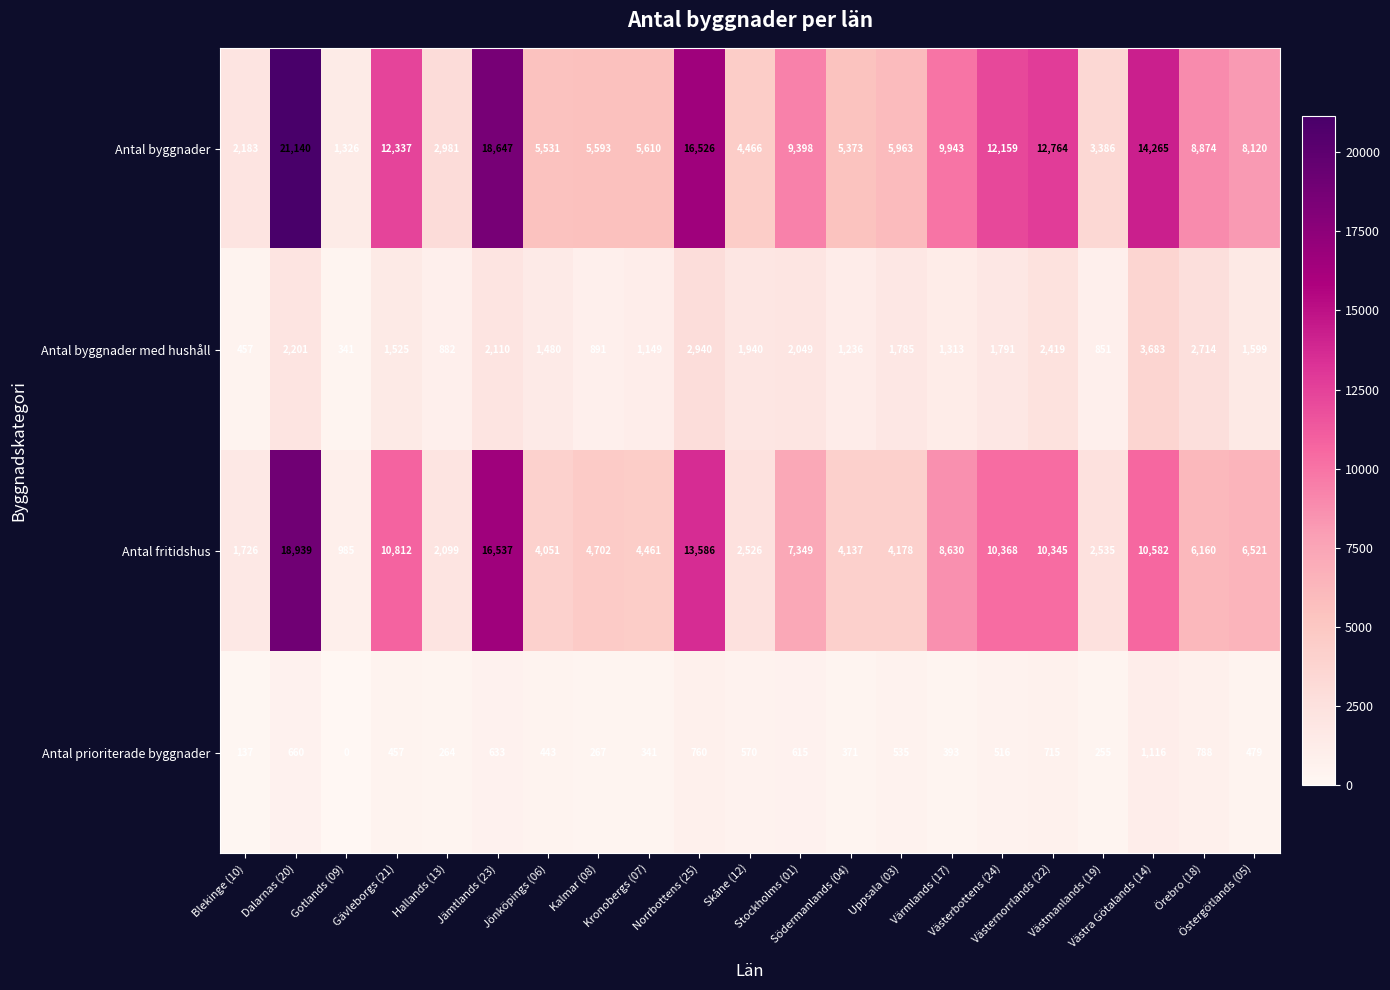

What is the difference between the highest and lowest values at Västmanlands (19)?

3131